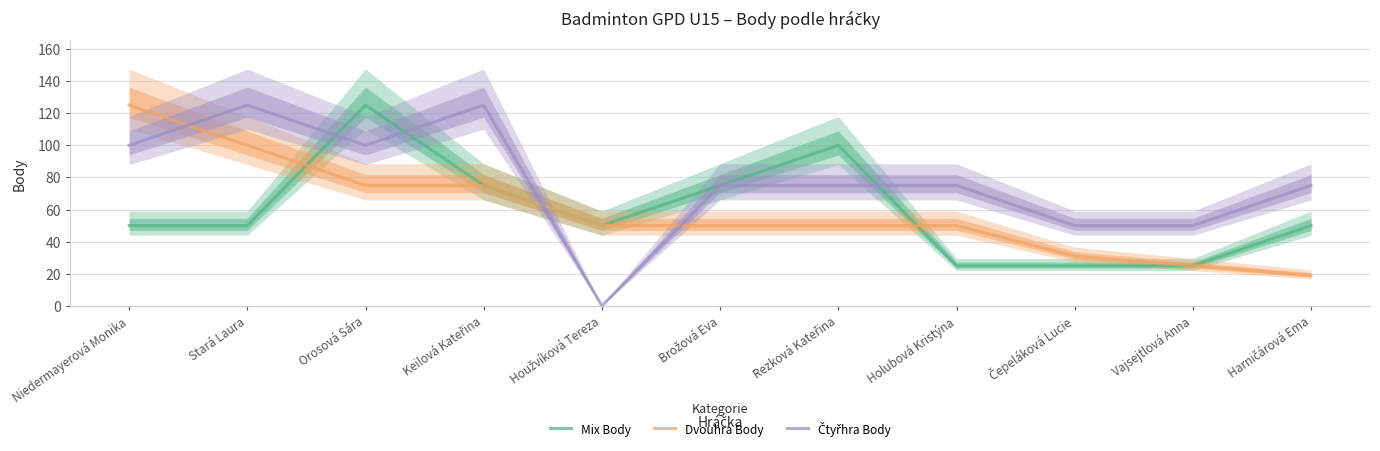

What is the difference between the Mix Body values at Vajsejtlová Anna and Keilová Kateřina?

50